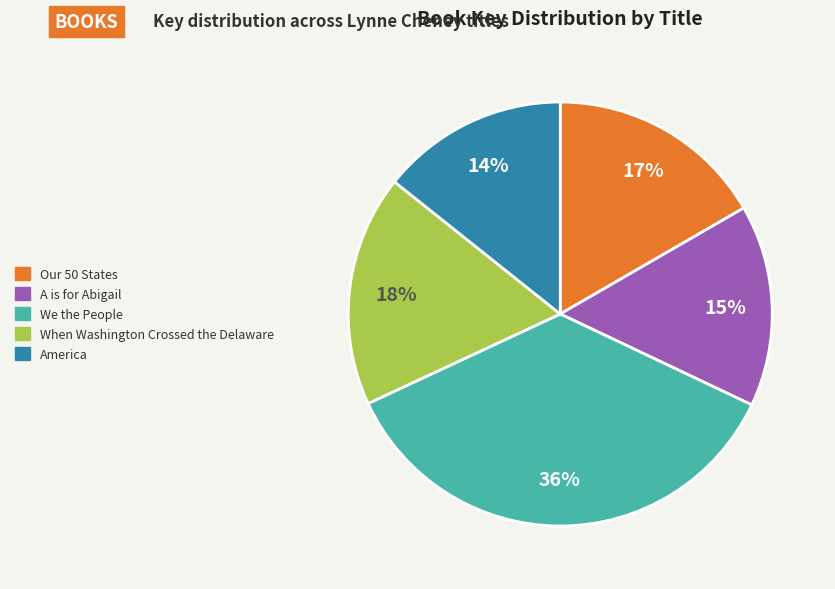

Rank the categories by value from highest to lowest.

We the People, When Washington Crossed the Delaware, Our 50 States, A is for Abigail, America